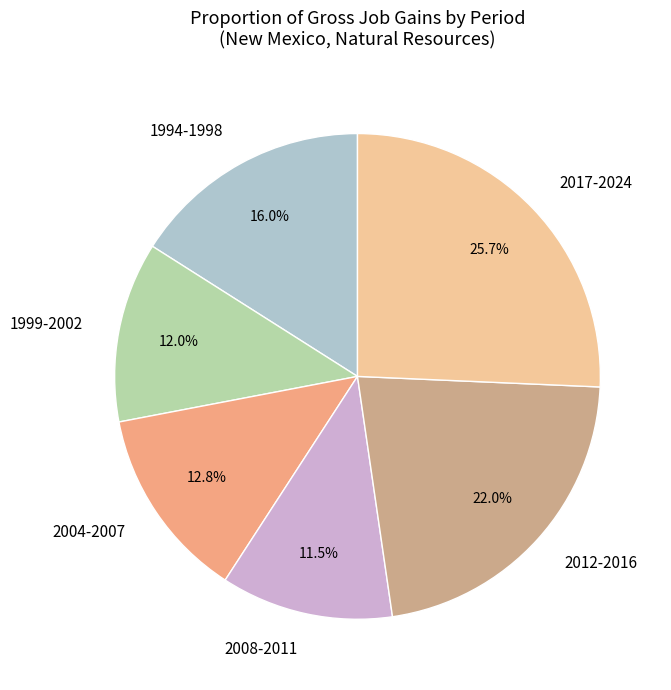

What is the smallest slice in the pie chart?

2008-2011